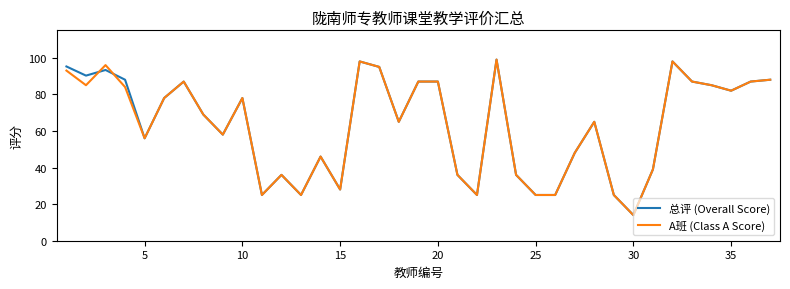

What is the greatest value displayed?

99.0